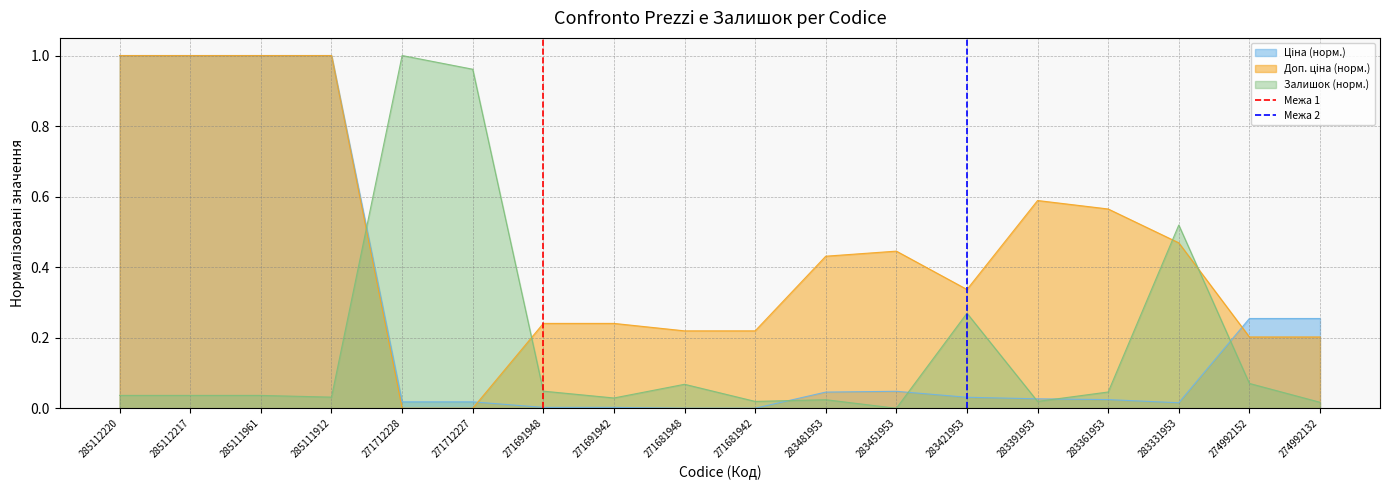

Does the chart have visible grid lines?

Yes